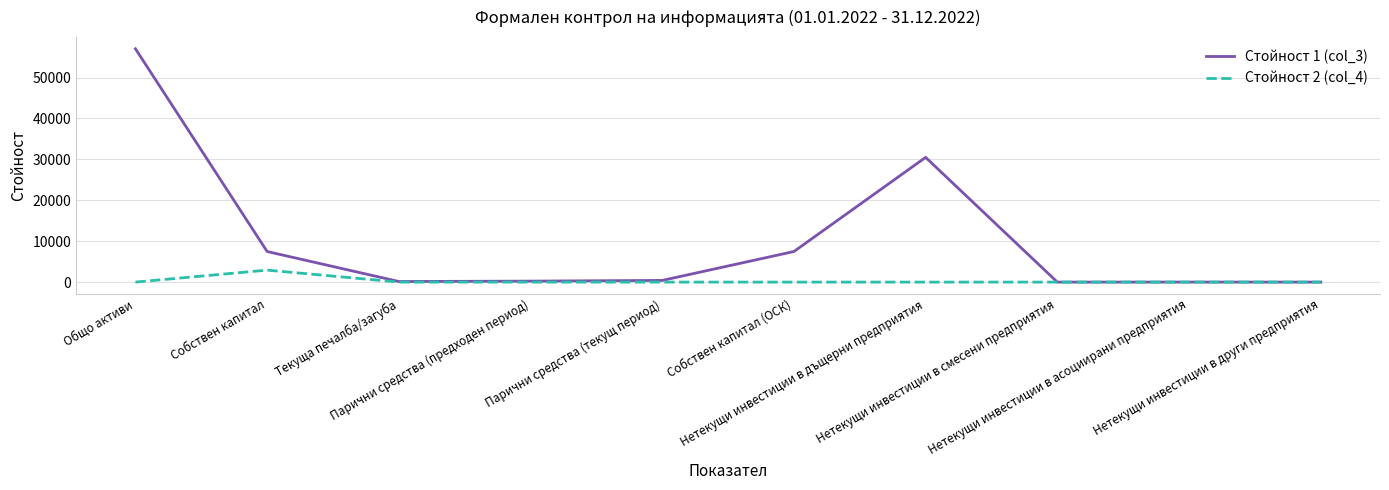

Is this an area chart (filled region under the line)?

No